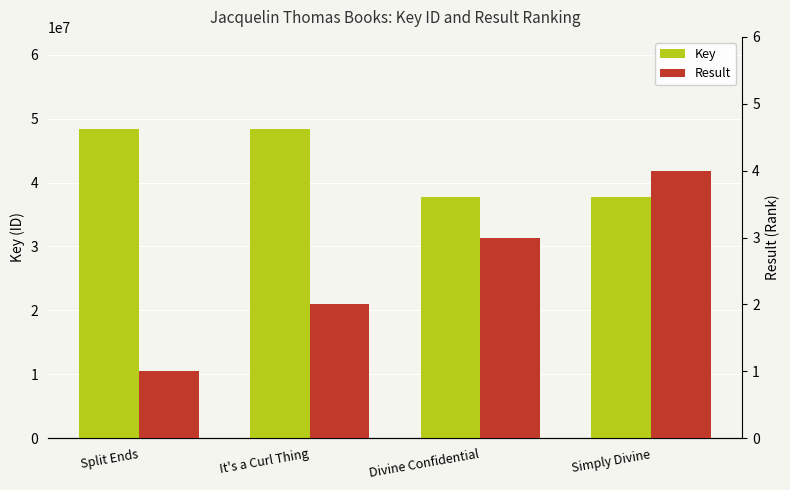

At which category does the chart reach its peak across all series?

Split Ends